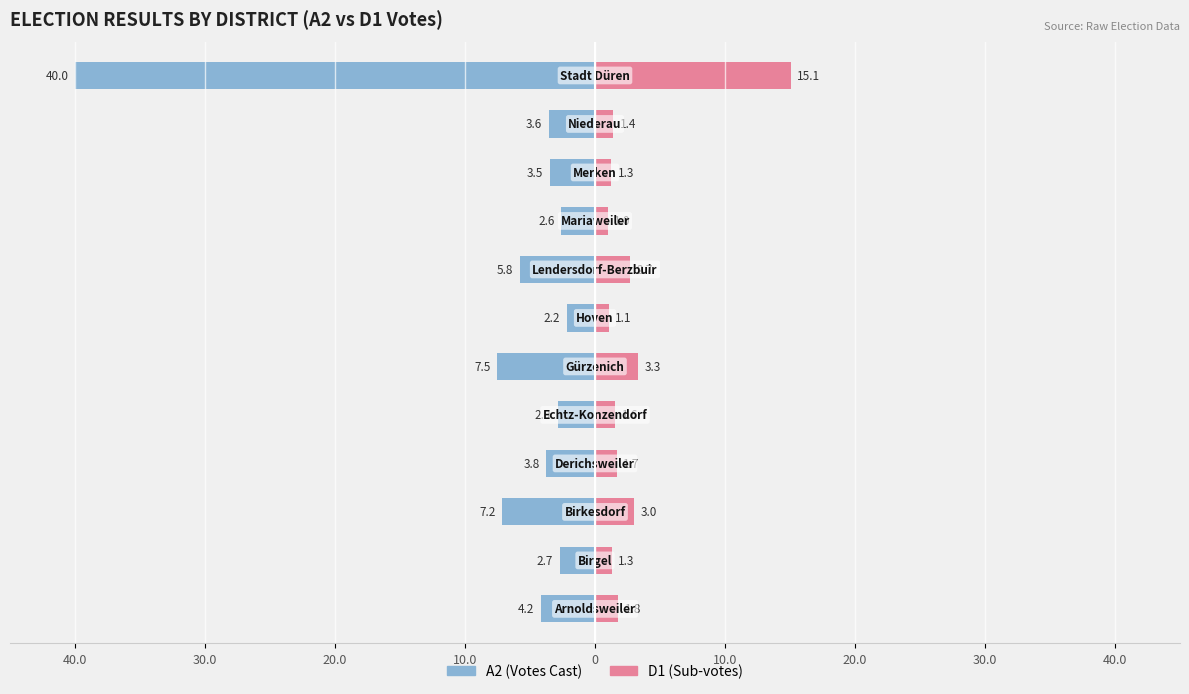

The value of D1 at 40.0 is 2.7. True or false?

False